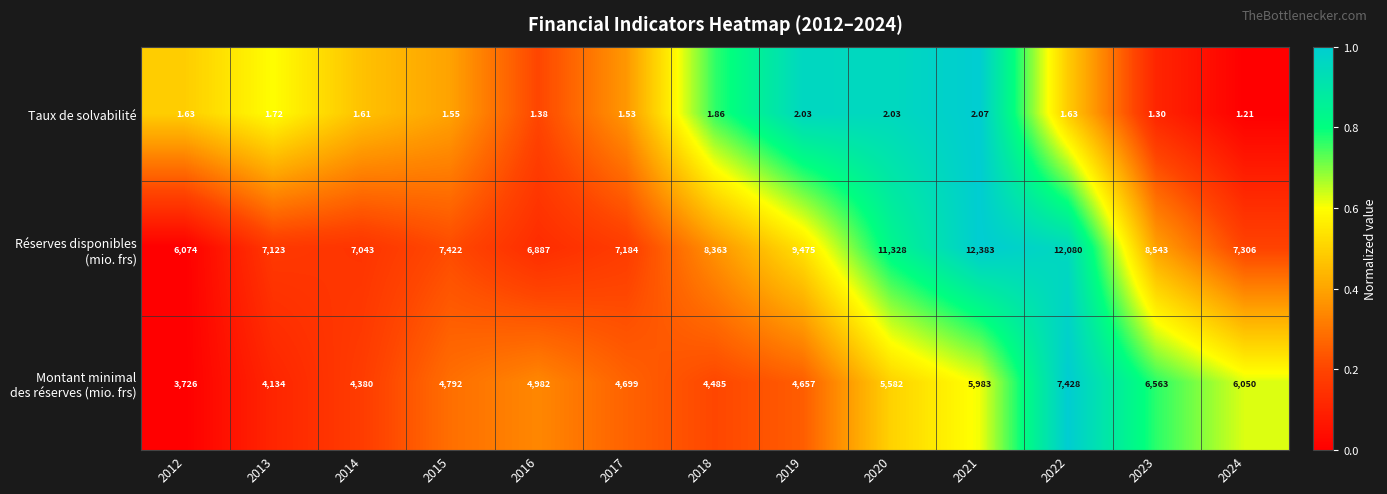

How many categories are shown in the chart?

13